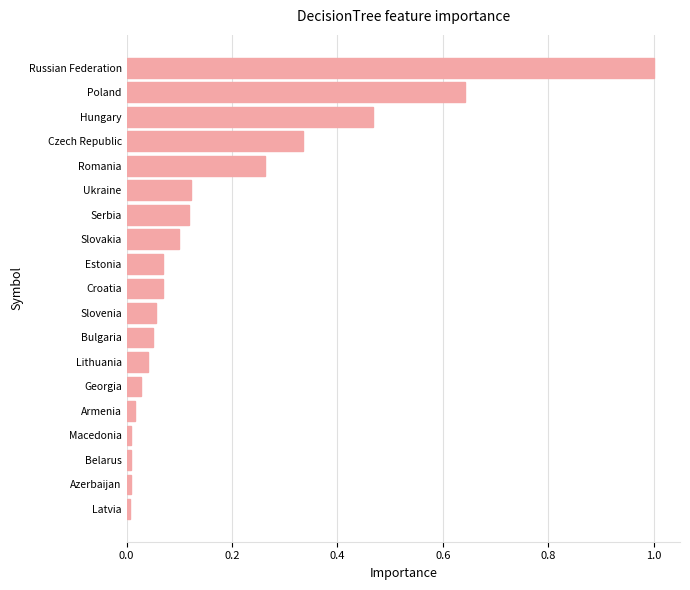

Which category has the highest value across all series?

Russian Federation